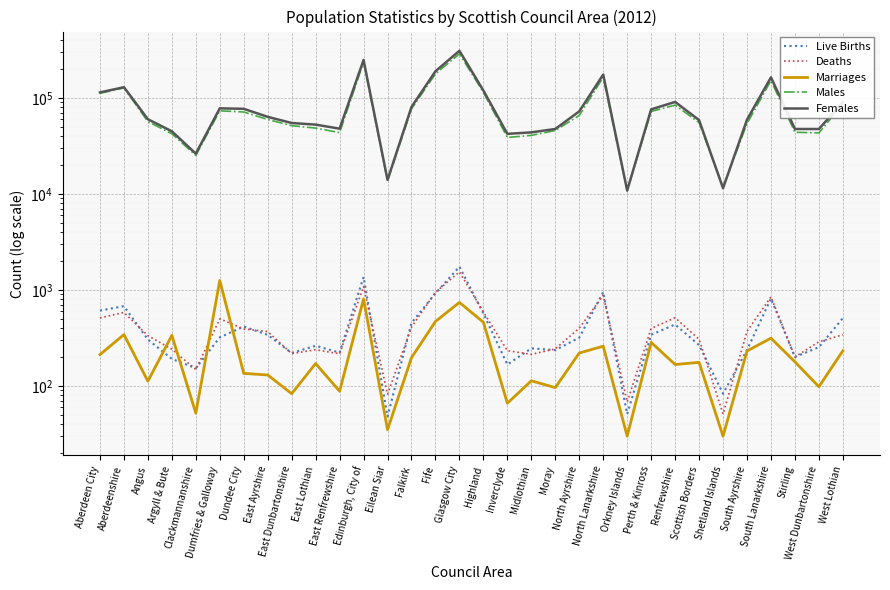

Which series has the largest range (max minus min)?

Females